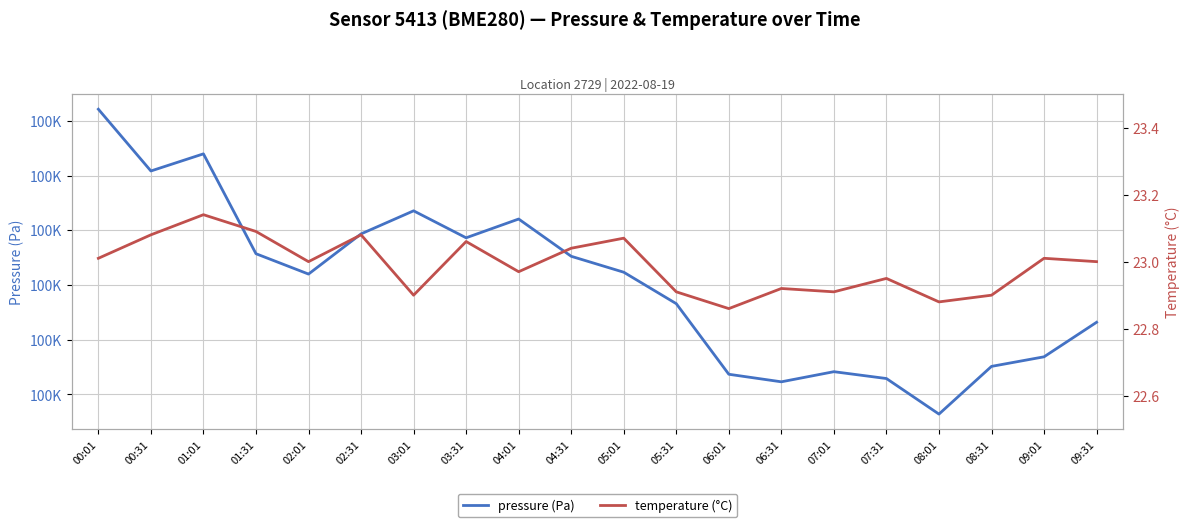

Is it true that pressure equals 23780.2 at 02:01?

False